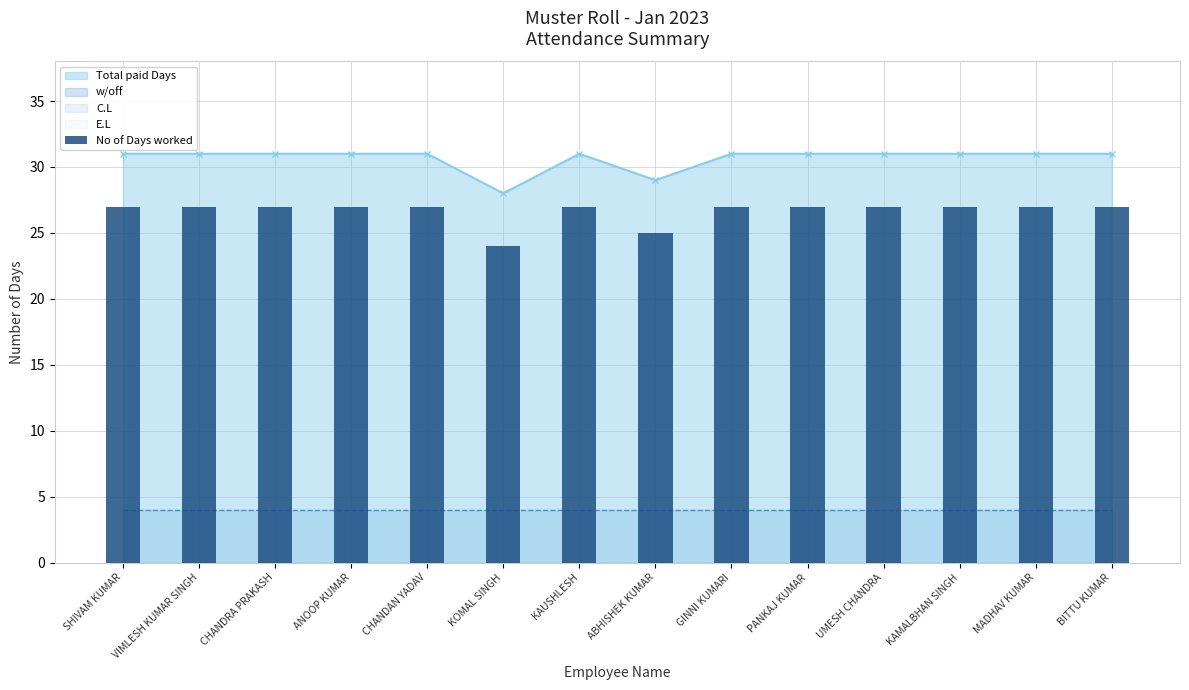

How many values are between 27 and 28?

12